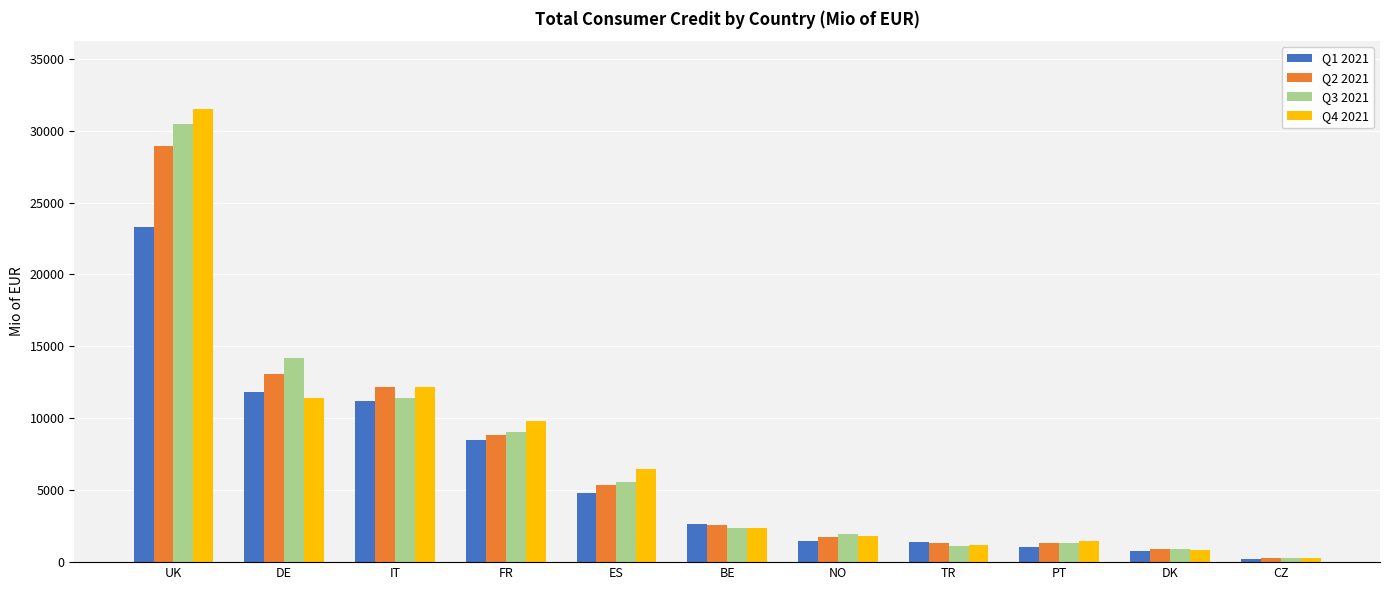

Between IT and DK, which series saw the biggest shift?

Q4 2021